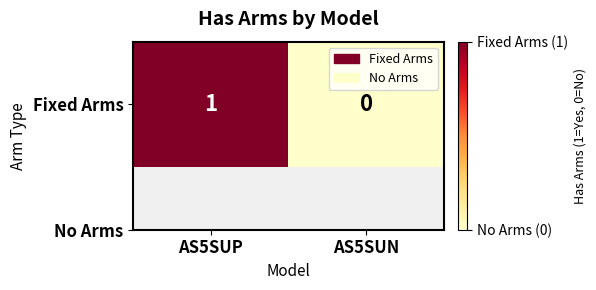

How many values are below 1?

1